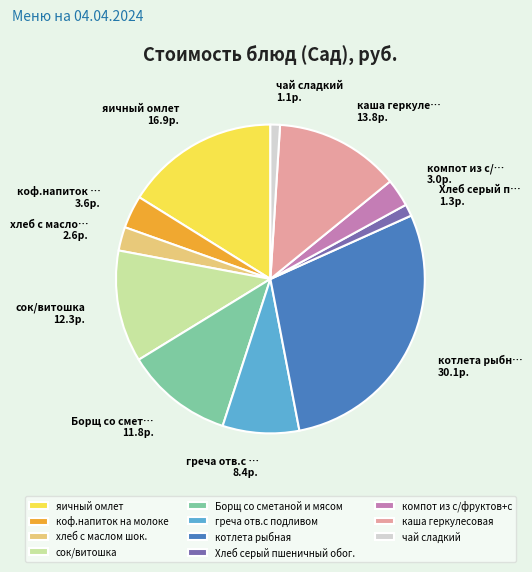

Do хлеб с маслом шок. and греча отв.с подливом together represent more than half of the pie?

No